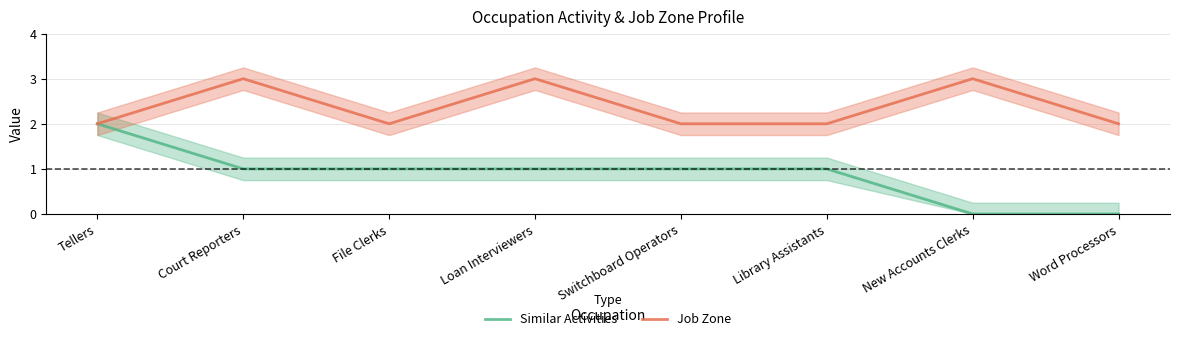

At Court Reporters, list the series in order from largest to smallest.

Job Zone, Similar Activities